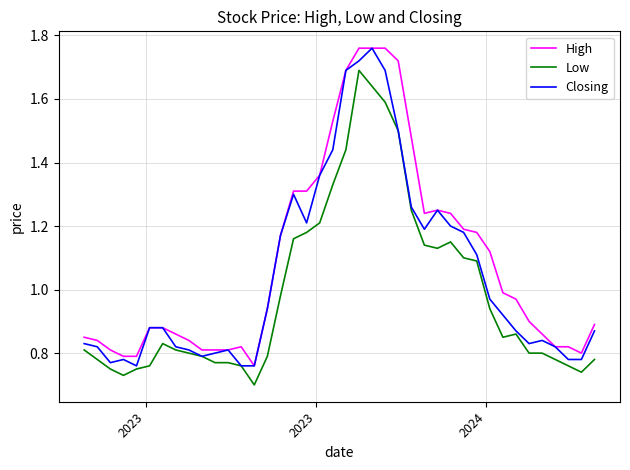

What are all the series names shown in the legend?

High, Low, Closing